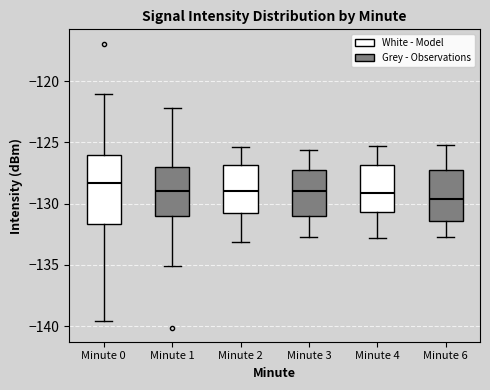

Reading left to right, read every box against the y-axis: the position of its median line, the range the box covers, and the ends of its whiskers. The values are not printed on the chart, so give them approximately, as read against the axis.

Minute 0: median -128.5, box -131.5 to -126.0, whiskers -139.5 to -121.0
Minute 1: median -129.0, box -131.0 to -127.0, whiskers -135.0 to -122.0
Minute 2: median -129.0, box -130.5 to -127.0, whiskers -133.0 to -125.5
Minute 3: median -129.0, box -131.0 to -127.0, whiskers -132.5 to -125.5
Minute 4: median -129.0, box -130.5 to -127.0, whiskers -133.0 to -125.5
Minute 6: median -129.5, box -131.5 to -127.0, whiskers -132.5 to -125.0